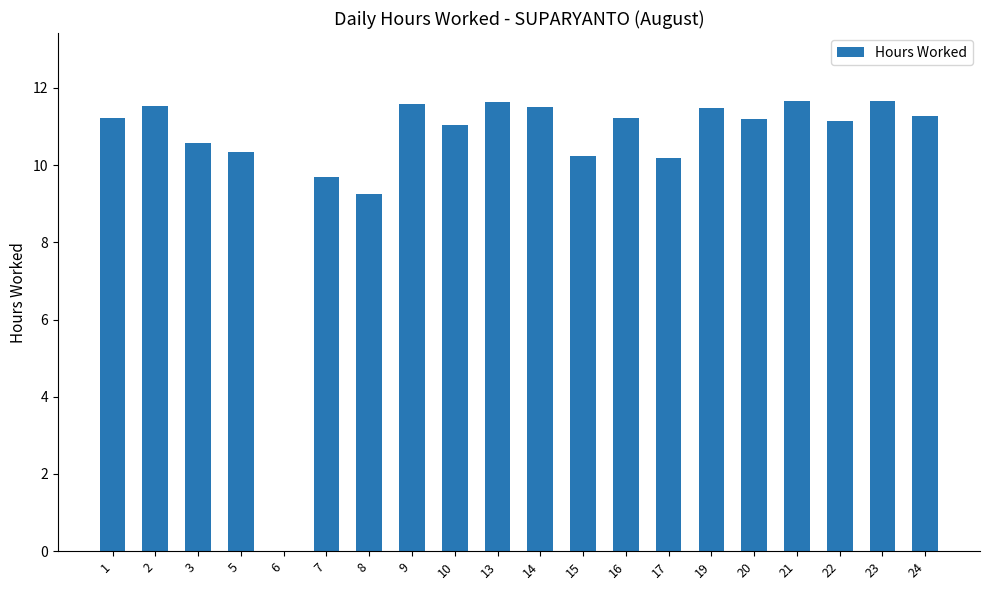

Are the bars grouped side by side (vs. stacked)?

No